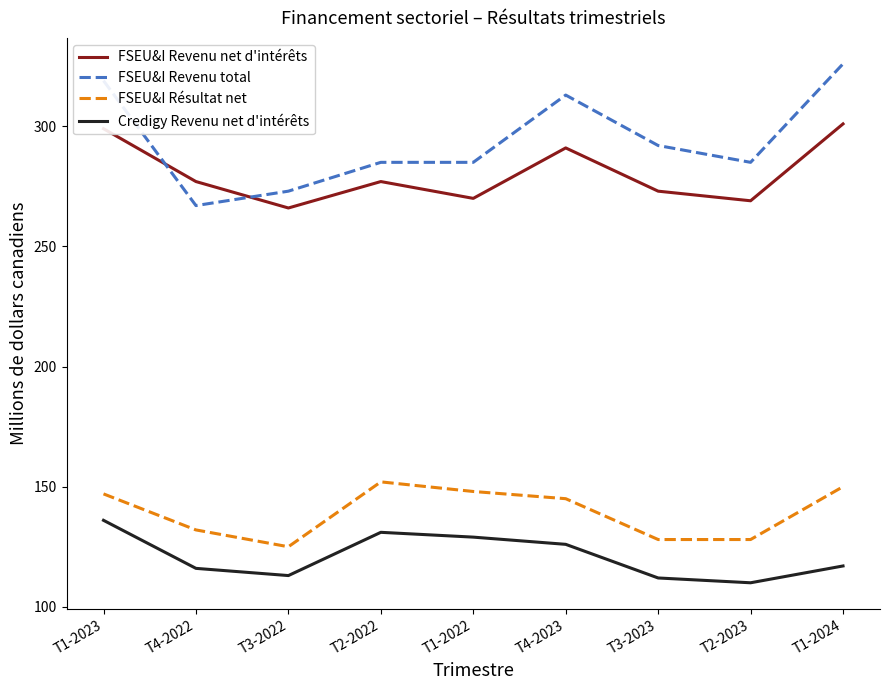

Reading left to right, extract all data points from this chart.

FSEU&I Revenu net d'intérêts: T1-2023=299	T4-2022=277	T3-2022=266	T2-2022=277	T1-2022=270	T4-2023=291	T3-2023=273	T2-2023=269	T1-2024=301
FSEU&I Revenu total: T1-2023=319	T4-2022=267	T3-2022=273	T2-2022=285	T1-2022=285	T4-2023=313	T3-2023=292	T2-2023=285	T1-2024=326
FSEU&I Résultat net: T1-2023=147	T4-2022=132	T3-2022=125	T2-2022=152	T1-2022=148	T4-2023=145	T3-2023=128	T2-2023=128	T1-2024=150
Credigy Revenu net d'intérêts: T1-2023=136	T4-2022=116	T3-2022=113	T2-2022=131	T1-2022=129	T4-2023=126	T3-2023=112	T2-2023=110	T1-2024=117